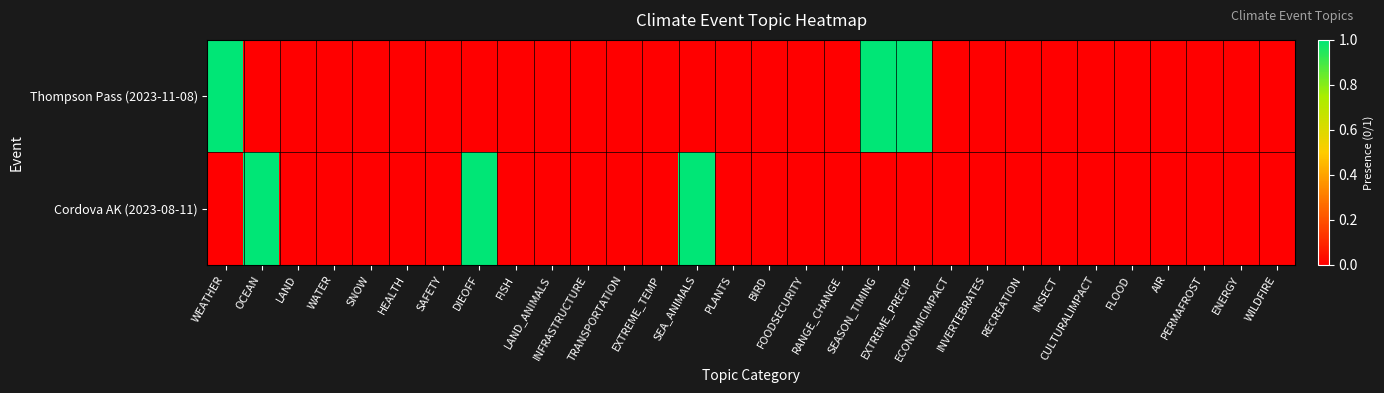

How many series are shown in this chart?

2